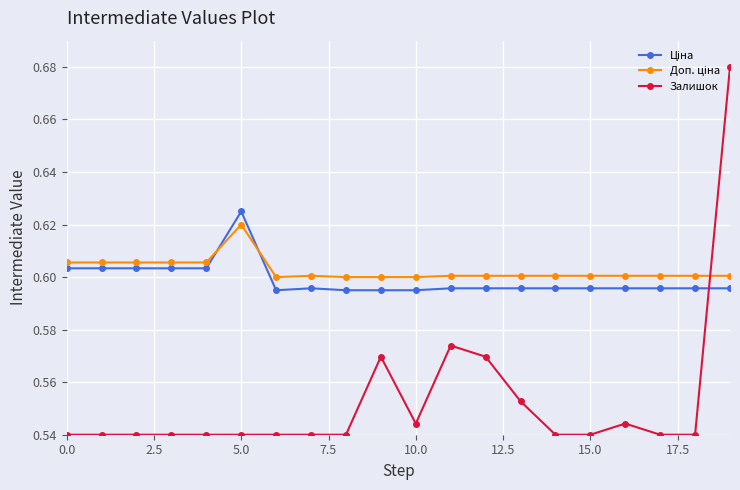

Which series has the widest spread of values?

Залишок